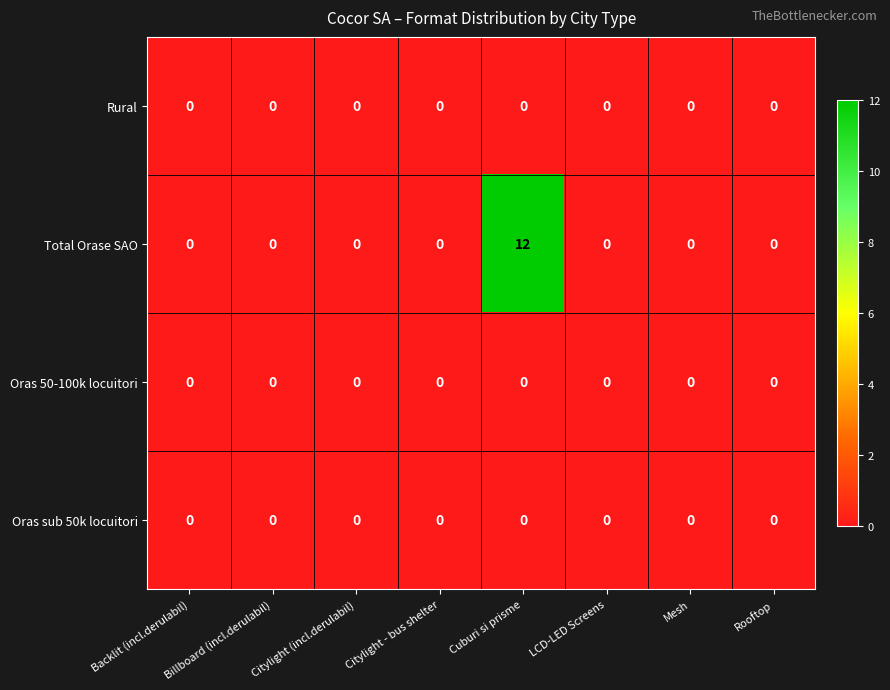

Between Billboard (incl.derulabil) and Cuburi si prisme, which series saw the biggest shift?

Total Orase SAO